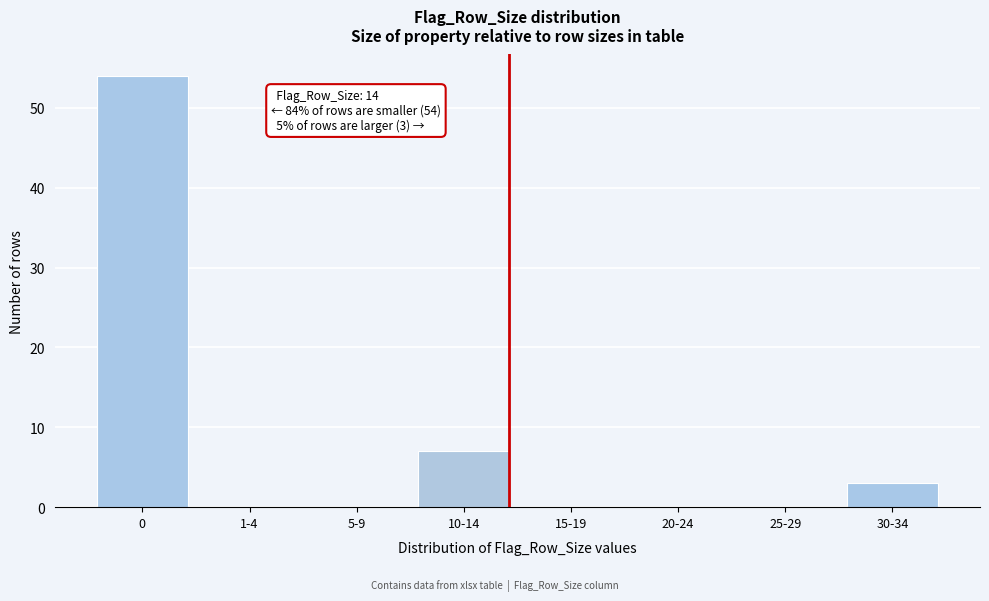

Reading left to right, what are all the values shown in this chart?

0=54	1-4=0	5-9=0	10-14=7	15-19=0	20-24=0	25-29=0	30-34=3